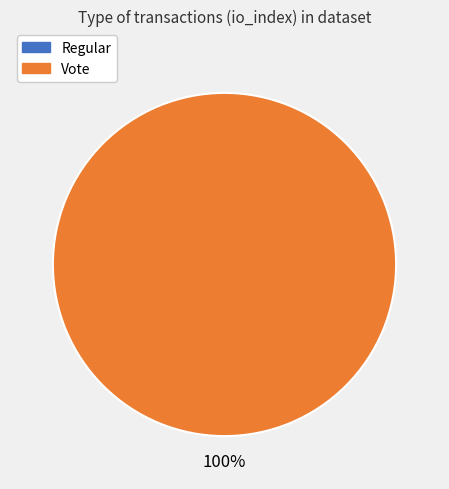

How many segments does this pie chart have?

2